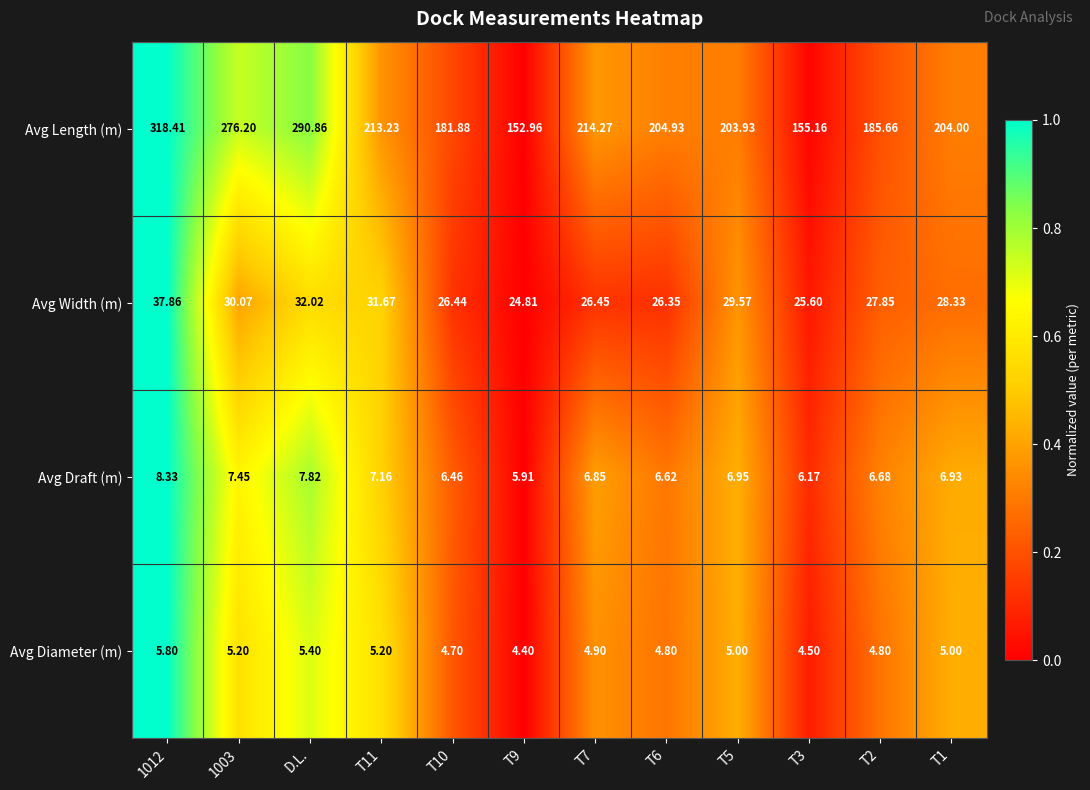

Rank the series by their maximum value, from highest to lowest.

Avg Length (m), Avg Width (m), Avg Draft (m), Avg Diameter (m)